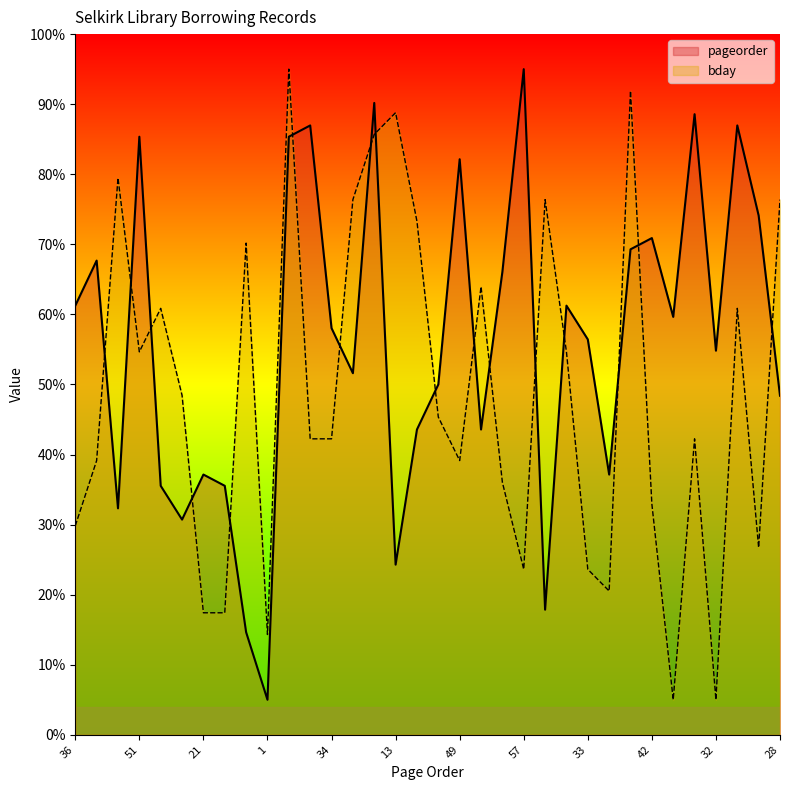

Which category has the highest value across all series?

57